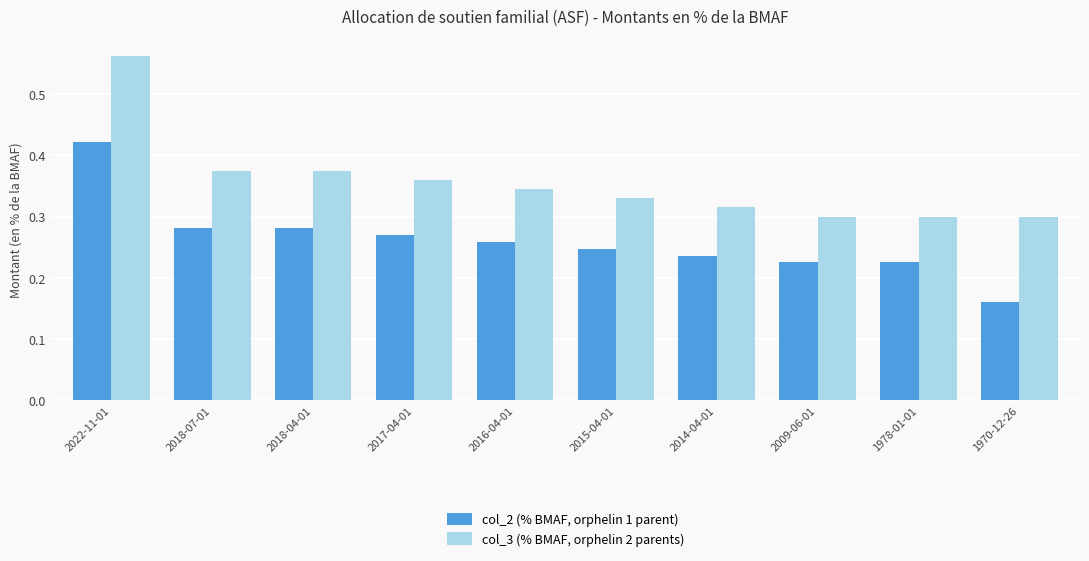

Rank the series at 1970-12-26 from highest to lowest value.

col_3 (% BMAF, orphelin 2 parents), col_2 (% BMAF, orphelin 1 parent)